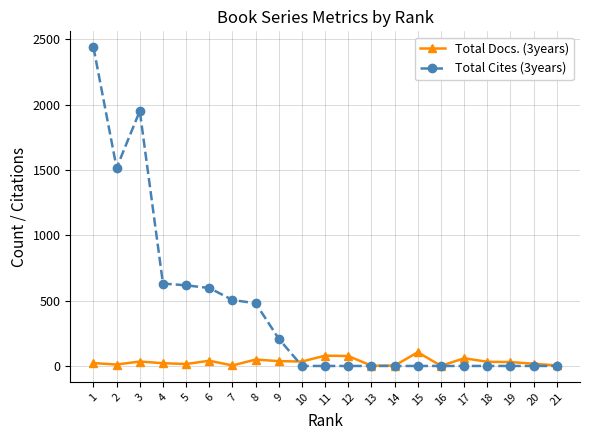

The value of Total Cites (3years) at 3 is 1951. True or false?

True